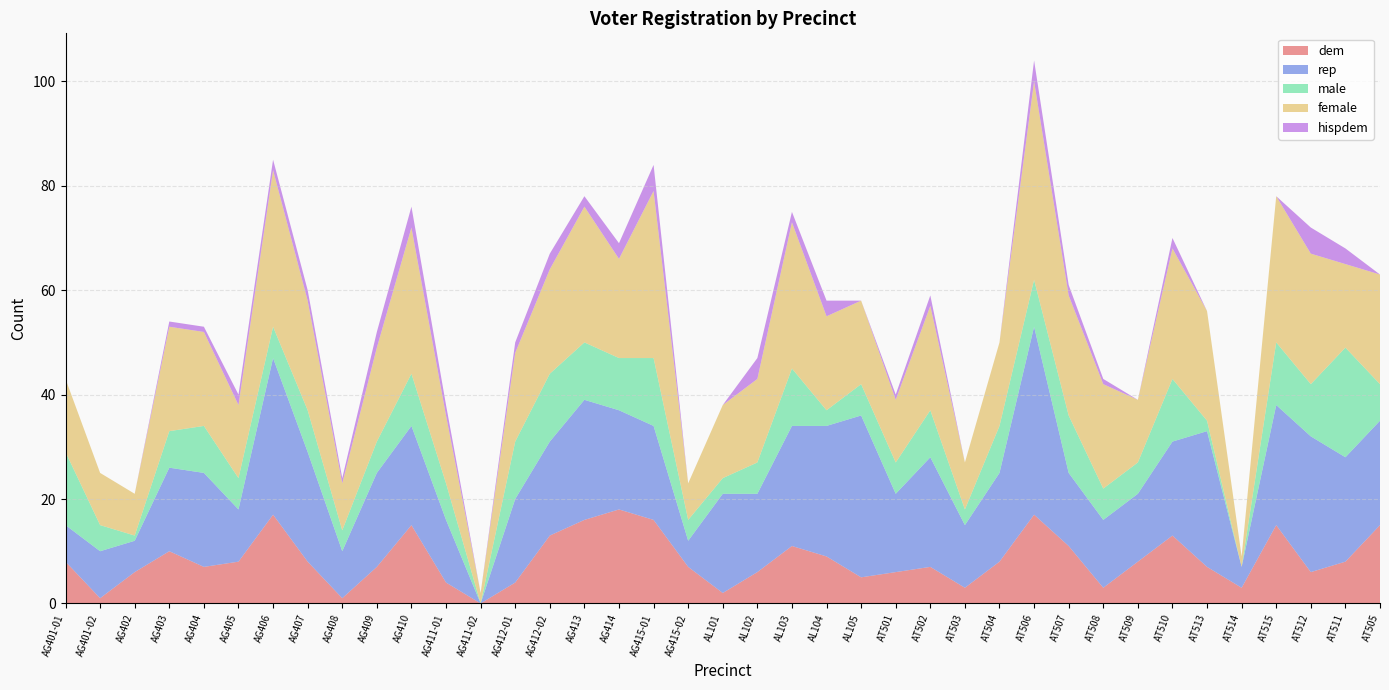

Reading left to right, extract all data points from this chart.

dem: AG401-01=8	AG401-02=1	AG402=6	AG403=10	AG404=7	AG405=8	AG406=17	AG407=8	AG408=1	AG409=7	AG410=15	AG411-01=4	AG411-02=0	AG412-01=4	AG412-02=13	AG413=16	AG414=18	AG415-01=16	AG415-02=7	AL101=2	AL102=6	AL103=11	AL104=9	AL105=5	AT501=6	AT502=7	AT503=3	AT504=8	AT506=17	AT507=11	AT508=3	AT509=8	AT510=13	AT513=7	AT514=3	AT515=15	AT512=6	AT511=8	AT505=15
rep: AG401-01=7	AG401-02=9	AG402=6	AG403=16	AG404=18	AG405=10	AG406=30	AG407=21	AG408=9	AG409=18	AG410=19	AG411-01=12	AG411-02=0	AG412-01=16	AG412-02=18	AG413=23	AG414=19	AG415-01=18	AG415-02=5	AL101=19	AL102=15	AL103=23	AL104=25	AL105=31	AT501=15	AT502=21	AT503=12	AT504=17	AT506=36	AT507=14	AT508=13	AT509=13	AT510=18	AT513=26	AT514=4	AT515=23	AT512=26	AT511=20	AT505=20
male: AG401-01=14	AG401-02=5	AG402=1	AG403=7	AG404=9	AG405=6	AG406=6	AG407=8	AG408=4	AG409=6	AG410=10	AG411-01=7	AG411-02=0	AG412-01=11	AG412-02=13	AG413=11	AG414=10	AG415-01=13	AG415-02=4	AL101=3	AL102=6	AL103=11	AL104=3	AL105=6	AT501=6	AT502=9	AT503=3	AT504=9	AT506=9	AT507=11	AT508=6	AT509=6	AT510=12	AT513=2	AT514=0	AT515=12	AT512=10	AT511=21	AT505=7
female: AG401-01=14	AG401-02=10	AG402=8	AG403=20	AG404=18	AG405=14	AG406=30	AG407=21	AG408=9	AG409=18	AG410=28	AG411-01=13	AG411-02=2	AG412-01=17	AG412-02=20	AG413=26	AG414=19	AG415-01=32	AG415-02=7	AL101=14	AL102=16	AL103=28	AL104=18	AL105=16	AT501=12	AT502=20	AT503=9	AT504=16	AT506=38	AT507=23	AT508=20	AT509=12	AT510=25	AT513=21	AT514=2	AT515=28	AT512=25	AT511=16	AT505=21
hispdem: AG401-01=0	AG401-02=0	AG402=0	AG403=1	AG404=1	AG405=2	AG406=2	AG407=2	AG408=1	AG409=3	AG410=4	AG411-01=2	AG411-02=0	AG412-01=2	AG412-02=3	AG413=2	AG414=3	AG415-01=5	AG415-02=0	AL101=0	AL102=4	AL103=2	AL104=3	AL105=0	AT501=1	AT502=2	AT503=0	AT504=0	AT506=4	AT507=2	AT508=1	AT509=0	AT510=2	AT513=0	AT514=0	AT515=0	AT512=5	AT511=3	AT505=0